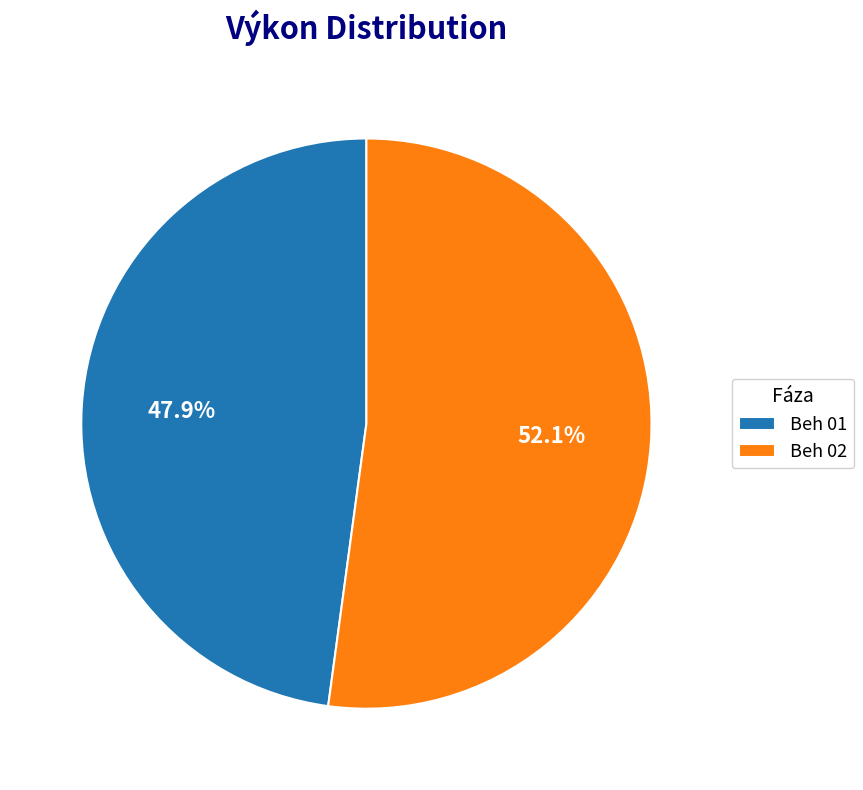

Which slice represents more than half of the pie?

Beh 02